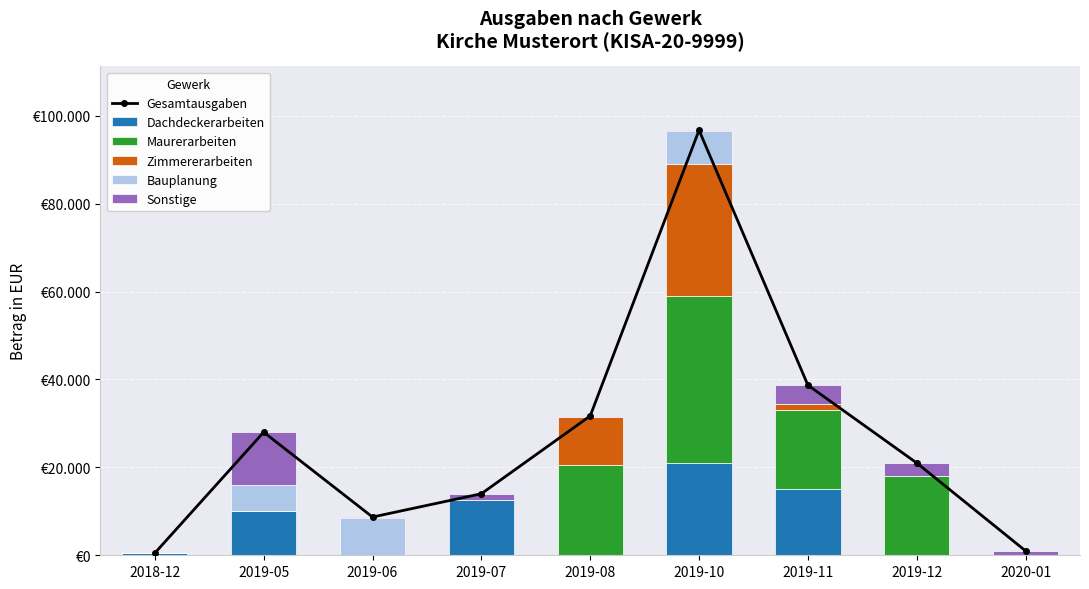

What is the difference between the Dachdeckerarbeiten values at 2020-01 and 2018-12?

500